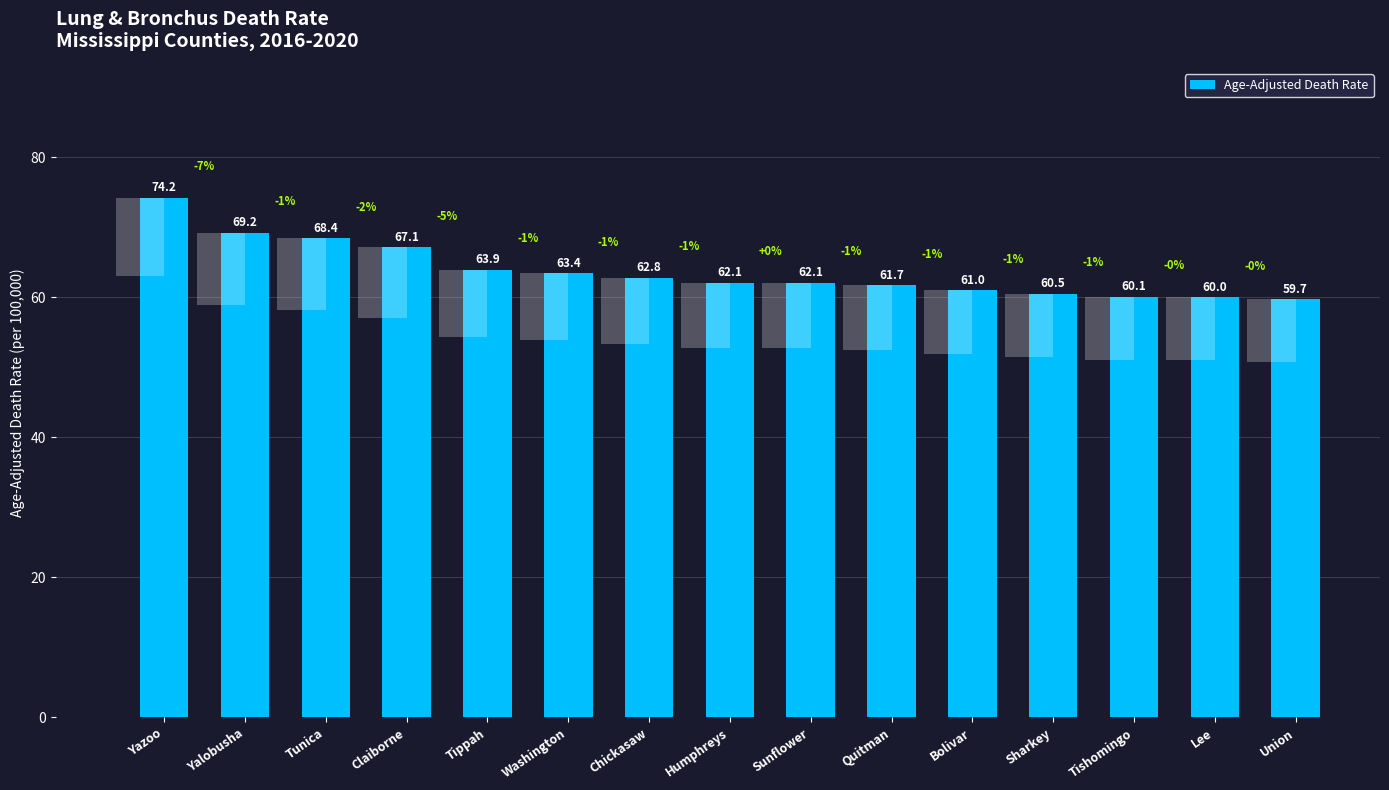

Reading left to right, extract all data points from this chart.

Yazoo=74.2	Yalobusha=69.2	Tunica=68.4	Claiborne=67.1	Tippah=63.9	Washington=63.4	Chickasaw=62.8	Humphreys=62.1	Sunflower=62.1	Quitman=61.7	Bolivar=61.0	Sharkey=60.5	Tishomingo=60.1	Lee=60.0	Union=59.7